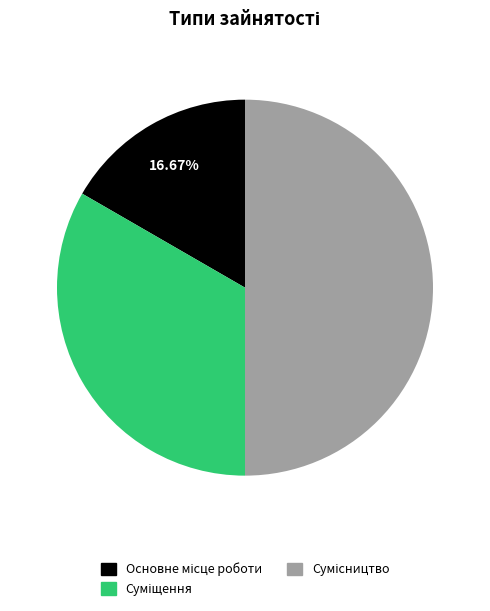

How many segments does this pie chart have?

3